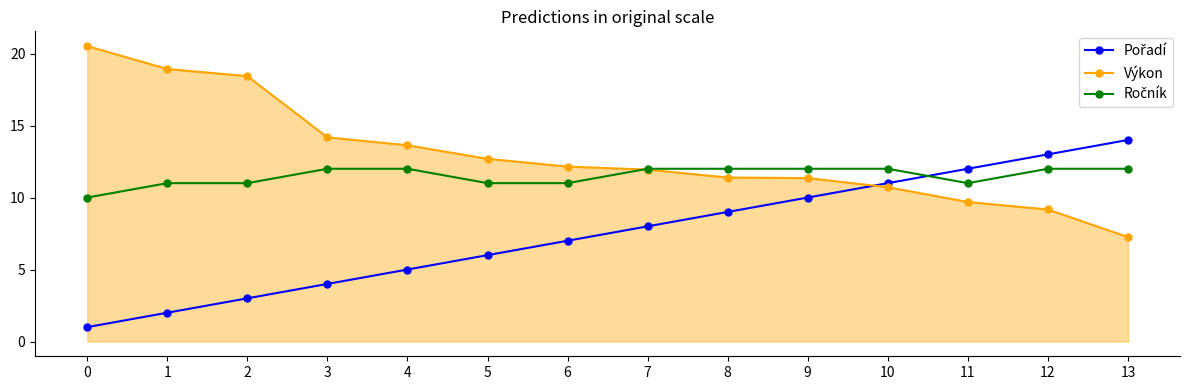

The value of Výkon at 5 is 12.7. True or false?

True